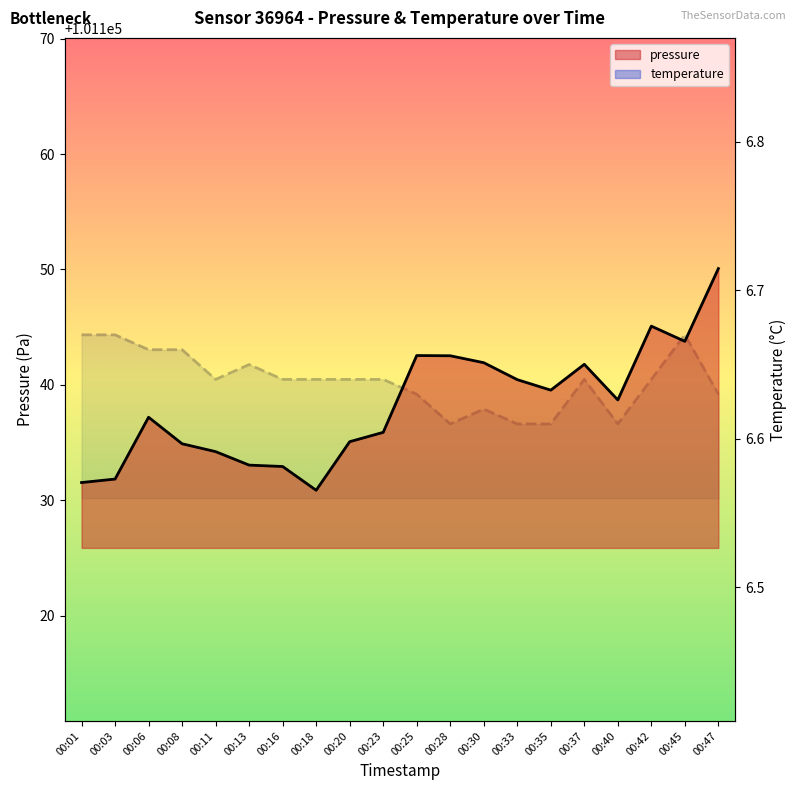

In temperature, how many points are higher than both neighbors (excluding endpoints)?

4